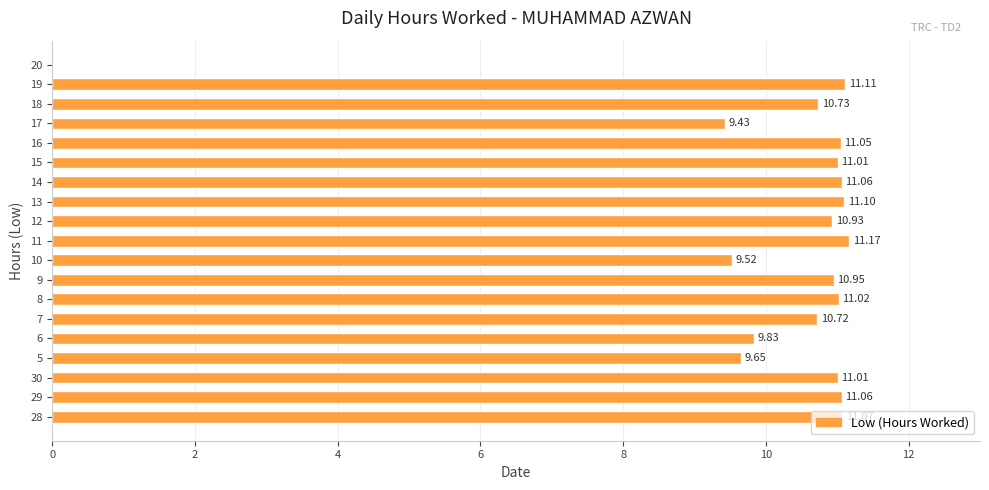

What is the sum of the values at 28 and 12?

22.0